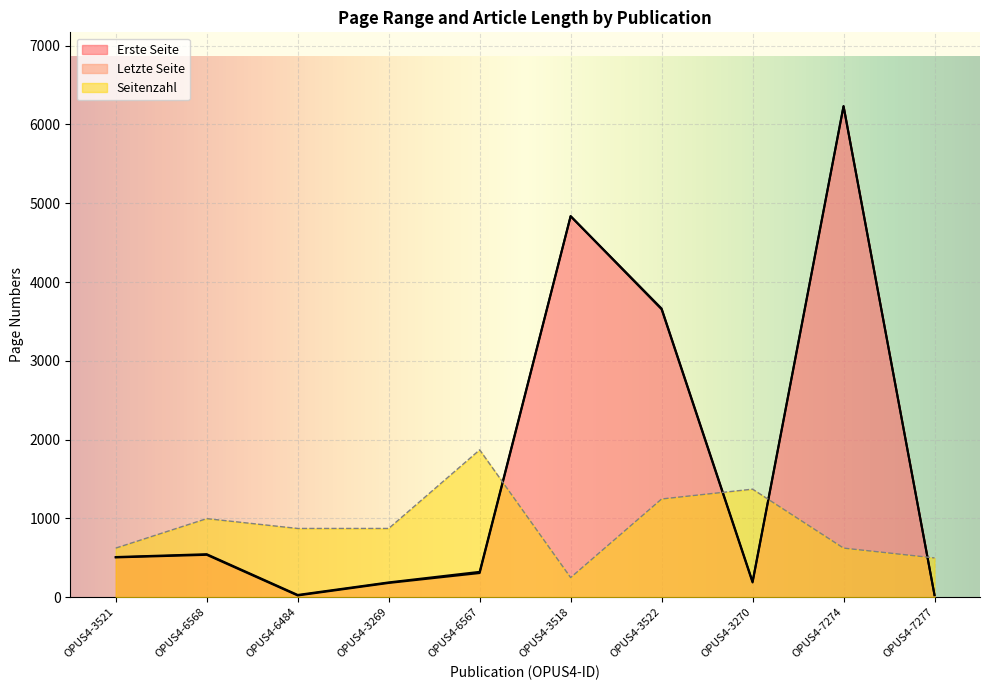

In Erste Seite, how many points are higher than both neighbors (excluding endpoints)?

3